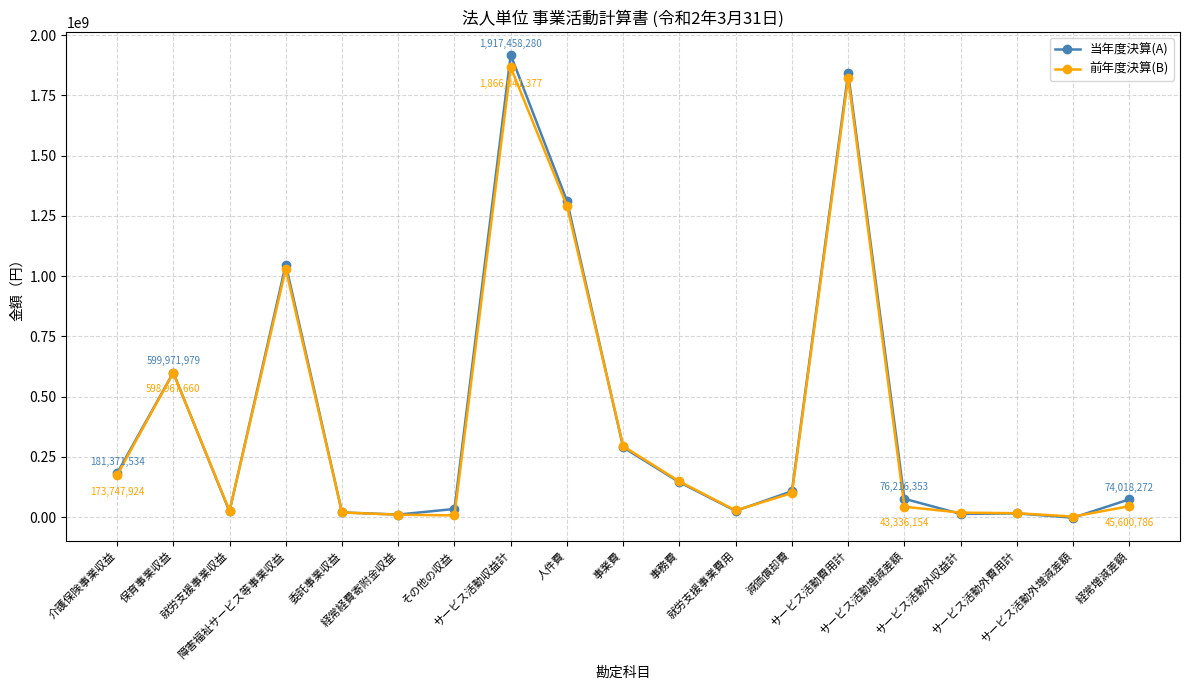

Between 減価償却費 and サービス活動外費用計, which series saw the biggest shift?

当年度決算(A)